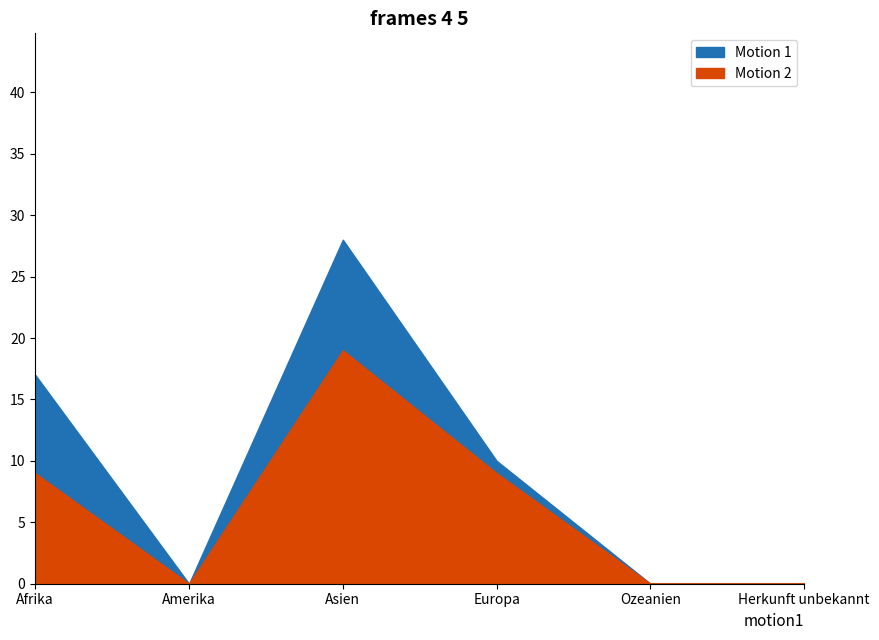

What position from the left is Europa?

4